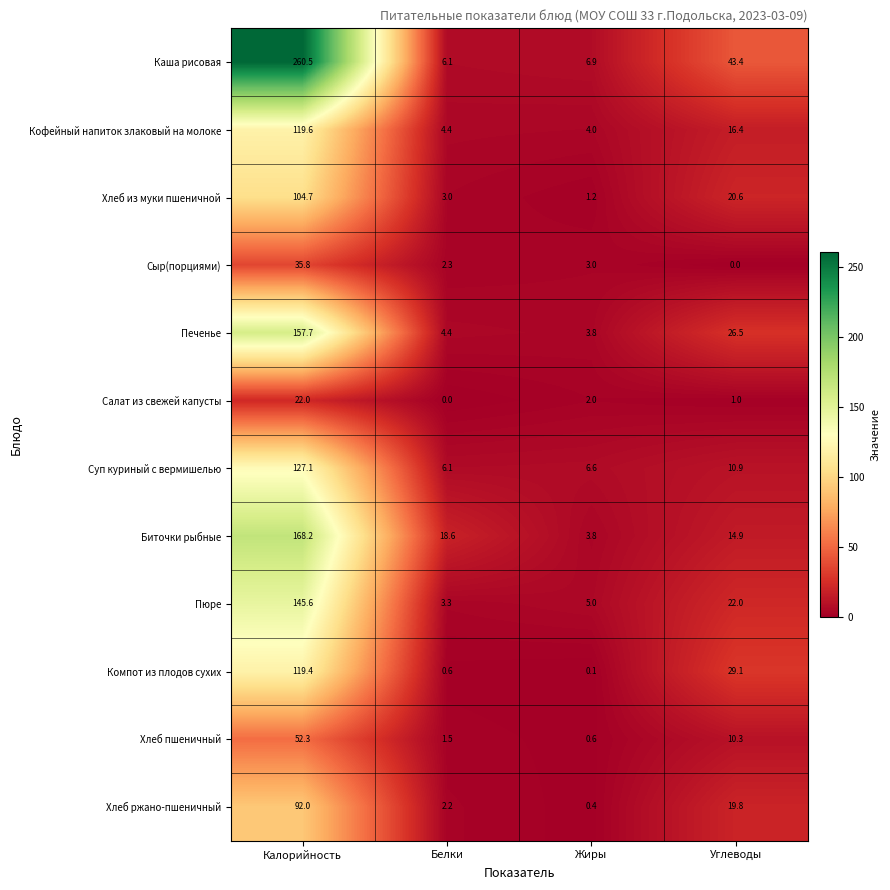

At which label does Пюре first exceed 22?

Калорийность